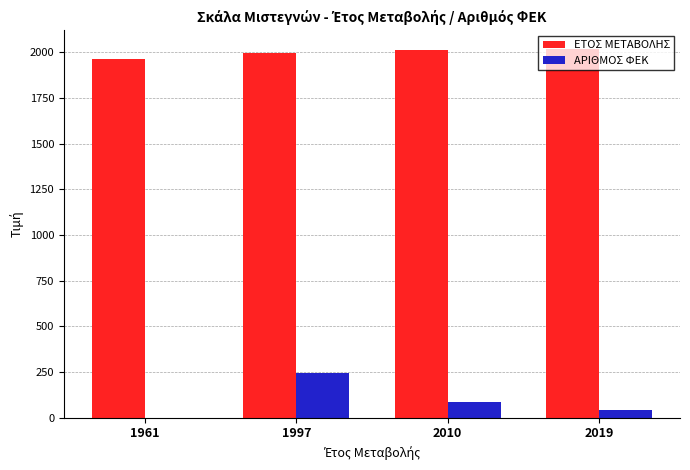

How many distinct data groups are displayed?

2